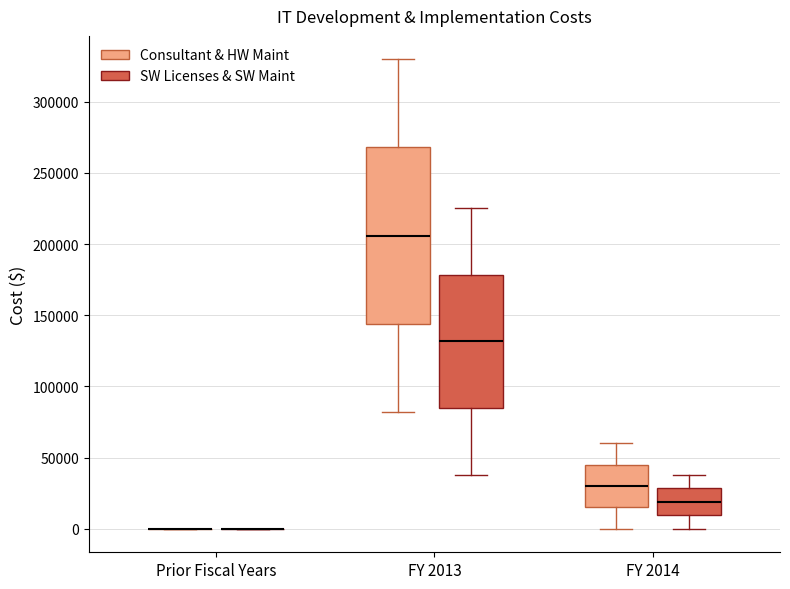

Which box is the tallest, from its lower edge to its upper edge?

FY 2013 (Consultant & HW Maint)